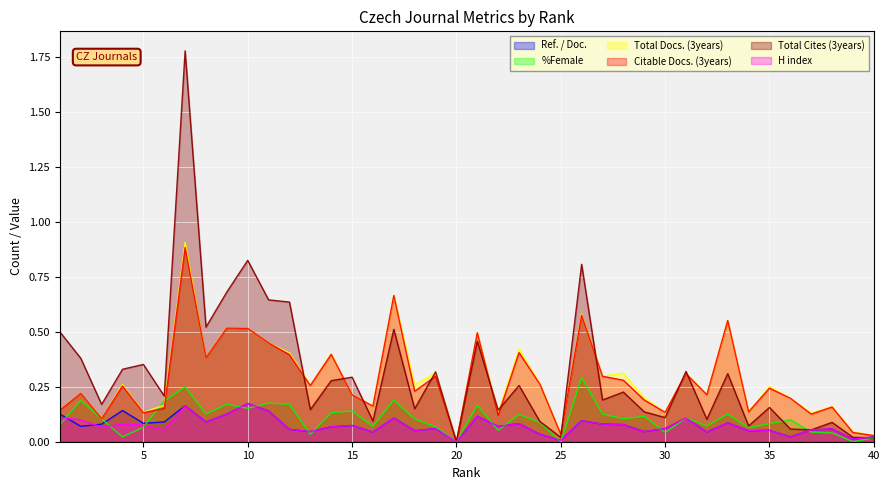

How many interior local valleys does the Ref. / Doc. series have?

14